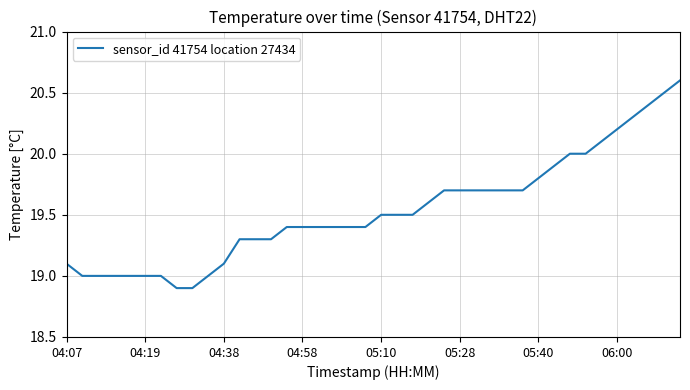

What is the sum of all values?

781.4